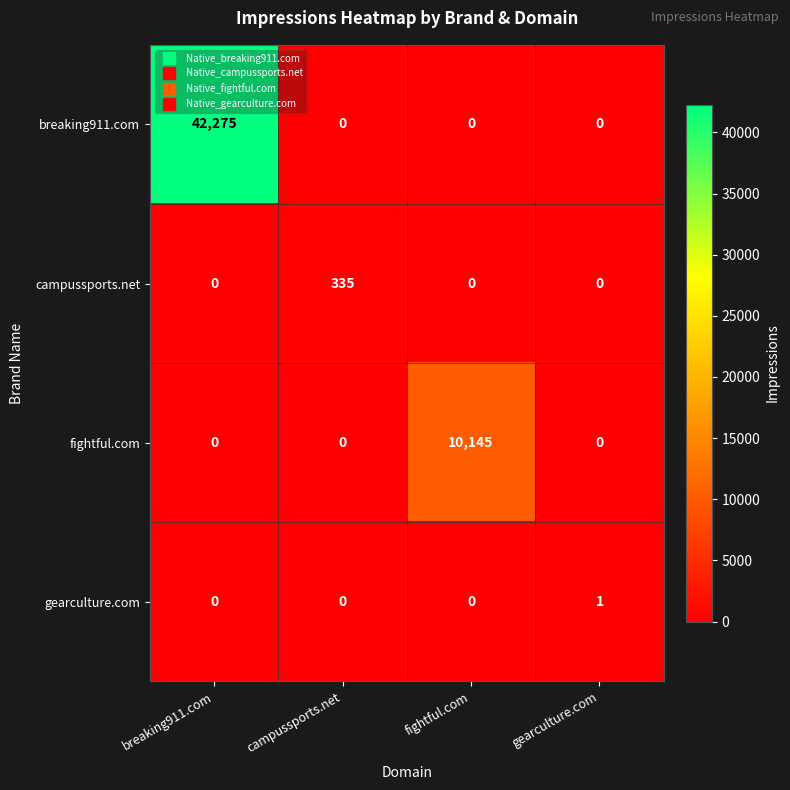

Which category has the highest value across all series?

breaking911.com